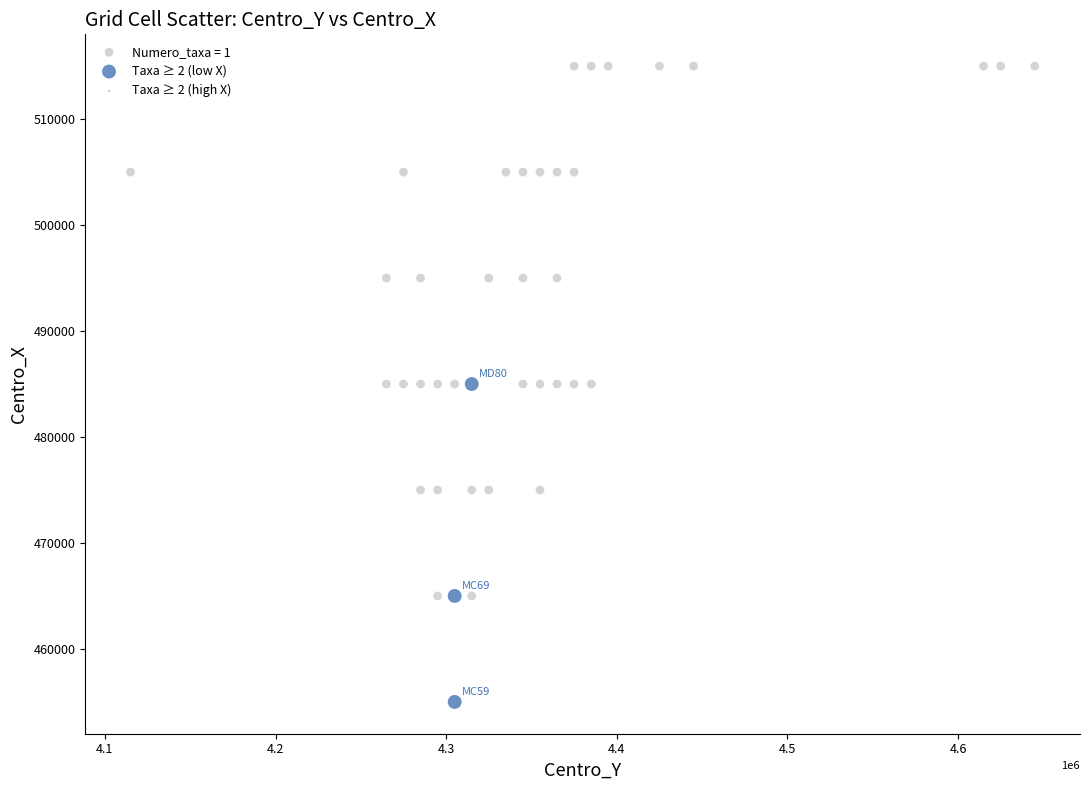

Which series contains the lowest Y value?

Taxa ≥ 2 (low X)